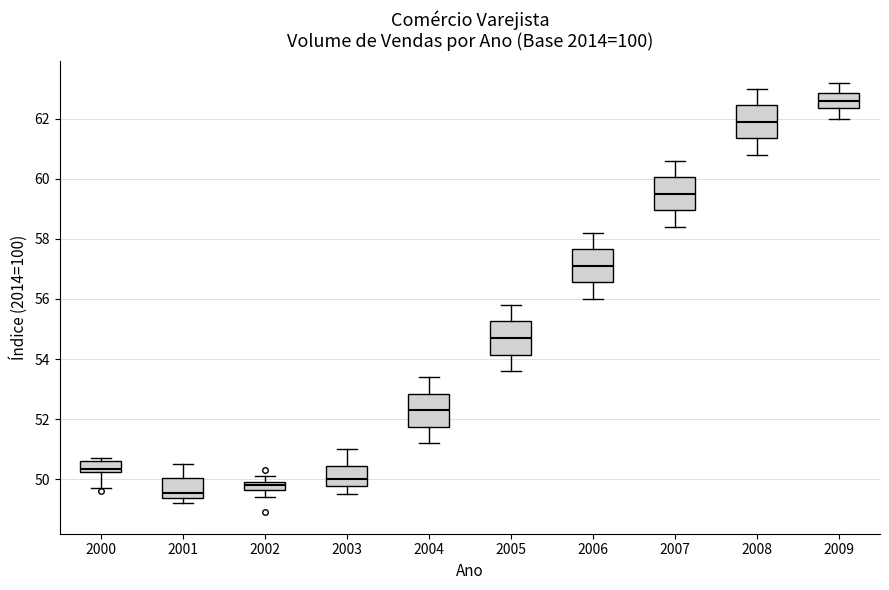

Where does the median line of the box at x = 2008 sit on the y-axis? The values are not printed on the chart, so give them approximately, as read against the axis.

62.0